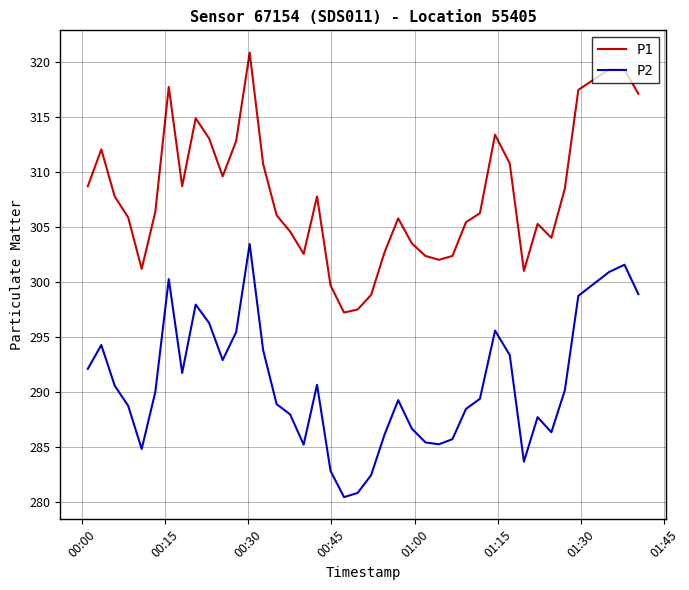

How many lines are shown in the chart?

2